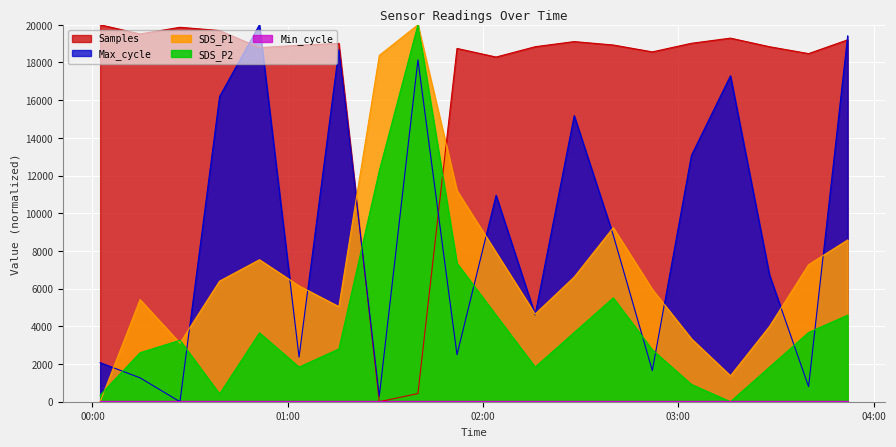

Is the value of SDS_P1 at 2022/01/01 01:40:00 greater than the value of SDS_P2 at 2022/01/01 03:28:00?

Yes